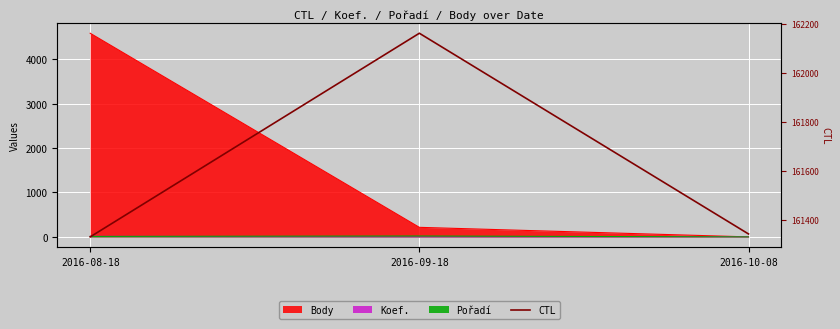

What is the maximum value shown in the chart?

162162